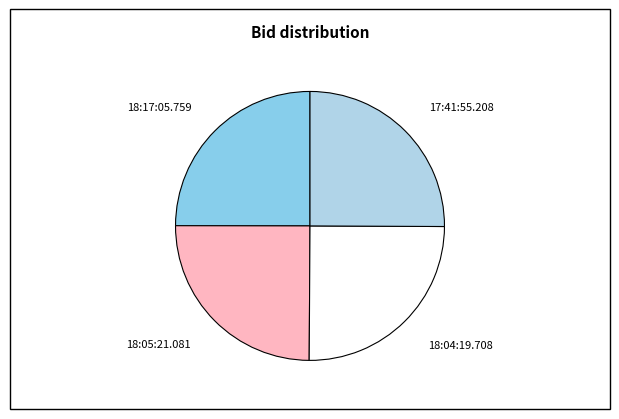

Is there a majority slice in this chart?

No